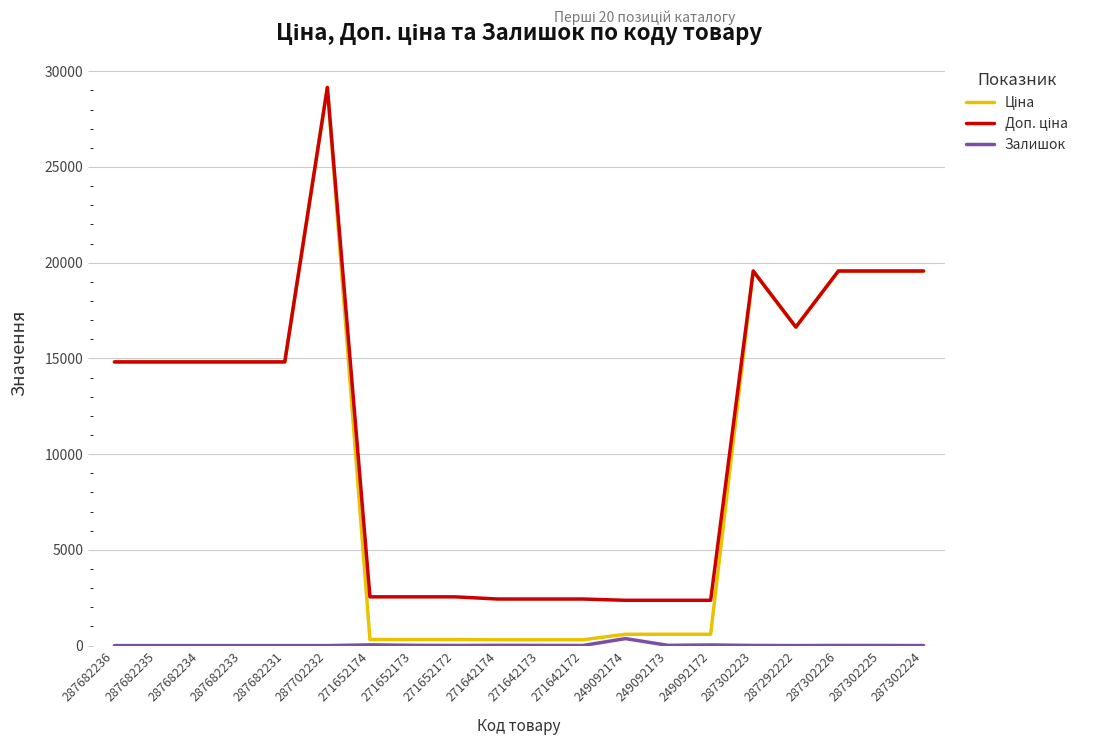

At which category is the sum across all series the highest?

287702232